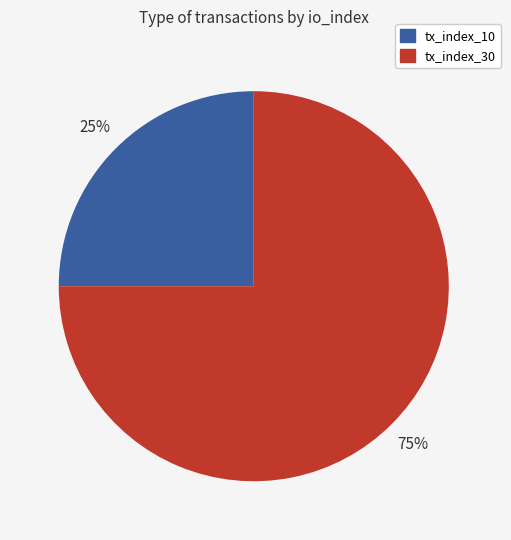

The tx_index_30 slice represents 80% of the pie. True or false?

False